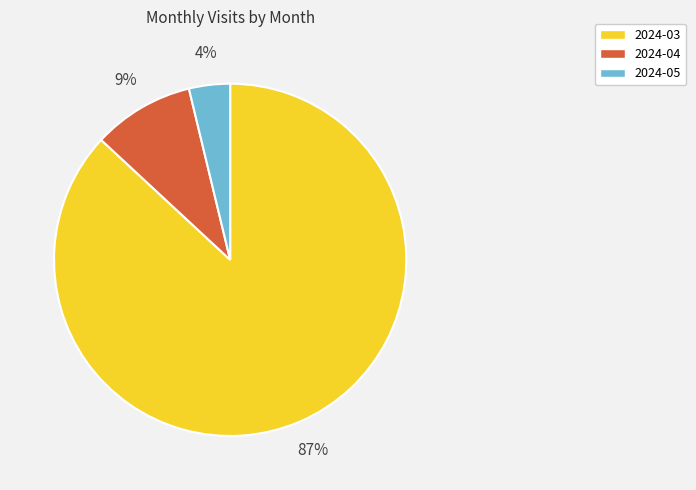

The 2024-03 slice represents 78% of the pie. True or false?

False